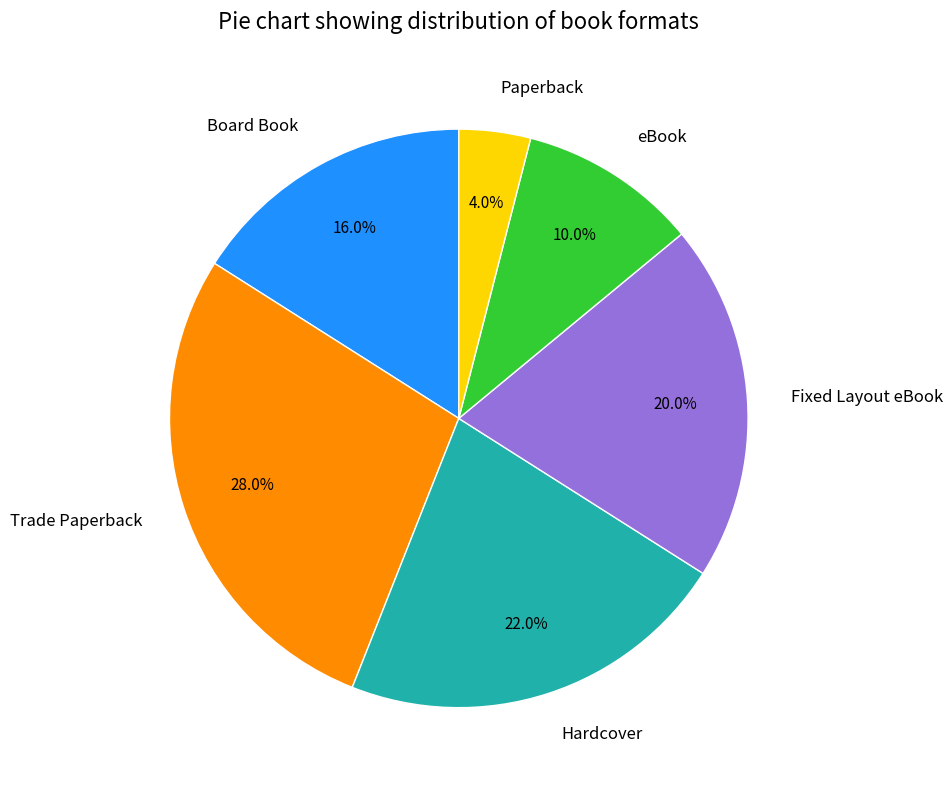

How many segments does this pie chart have?

6